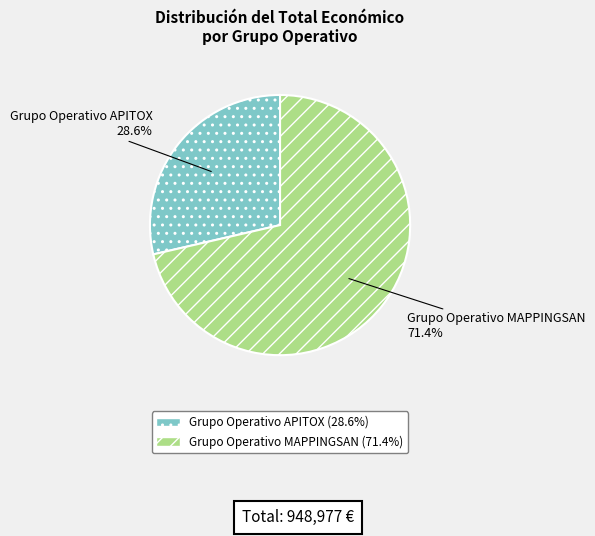

Count the number of slices in the pie.

2